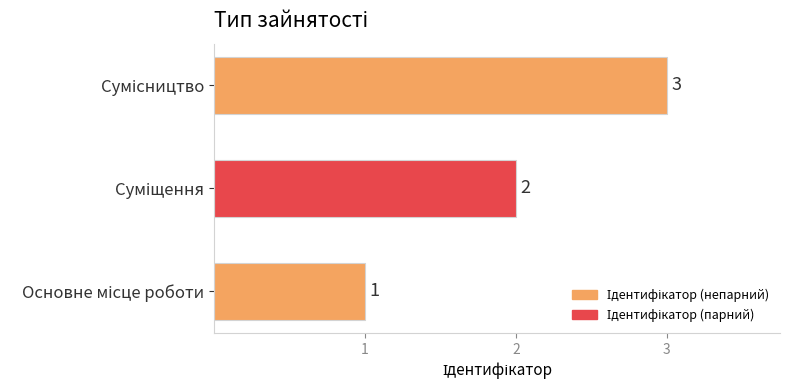

What is the greatest value displayed?

3